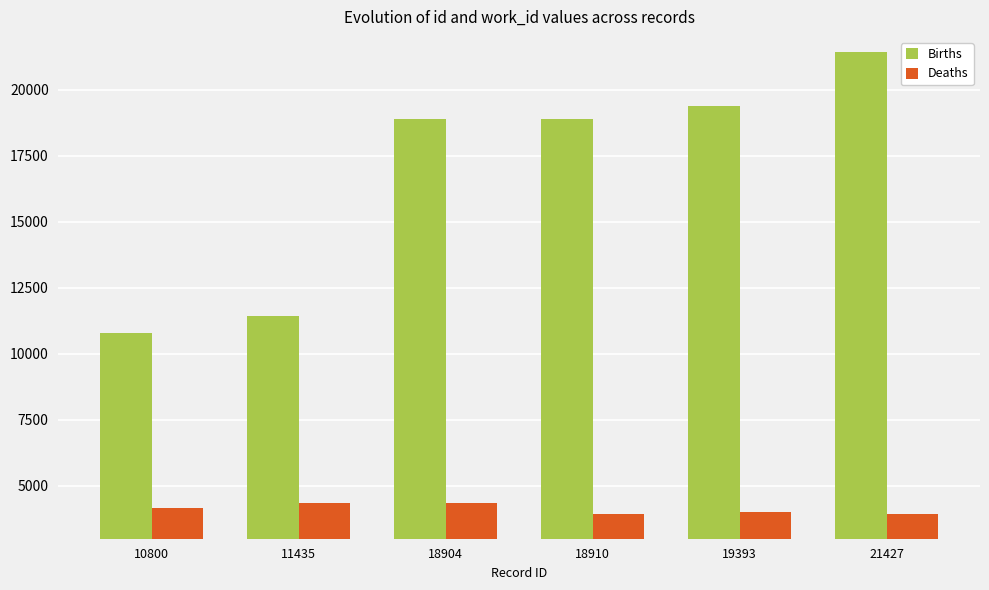

List the series in order of their peak value, highest first.

Births, Deaths